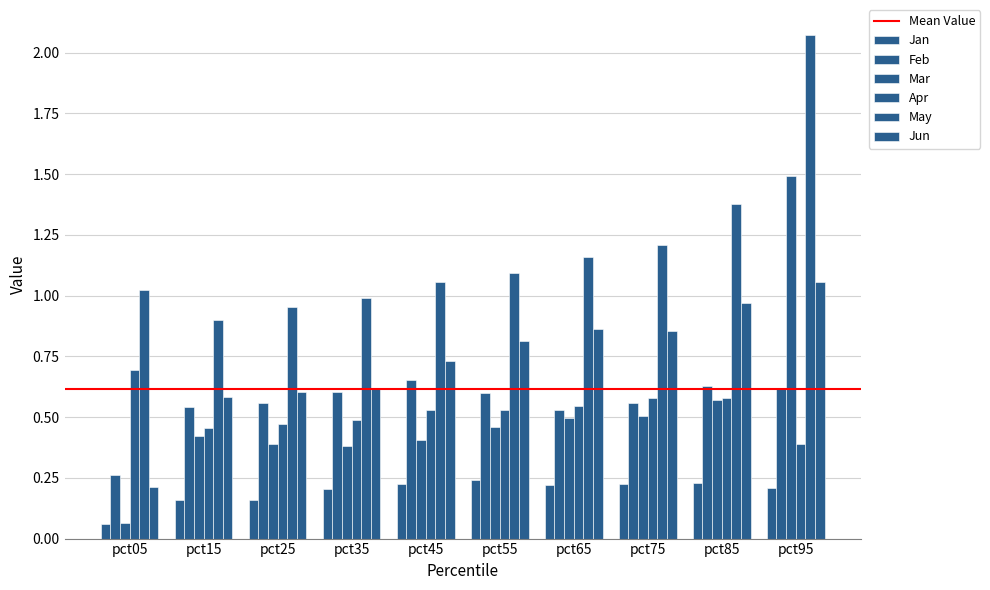

Does the chart contain any negative values?

No